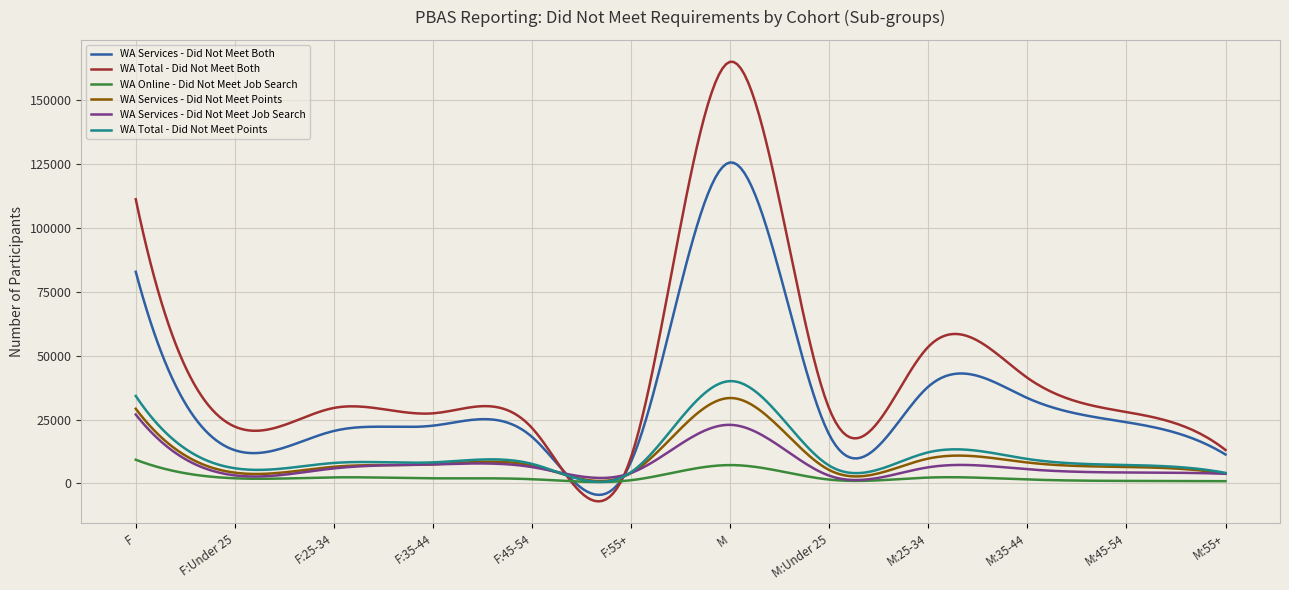

Which series has the largest total across all categories?

WA Total - Did Not Meet Both